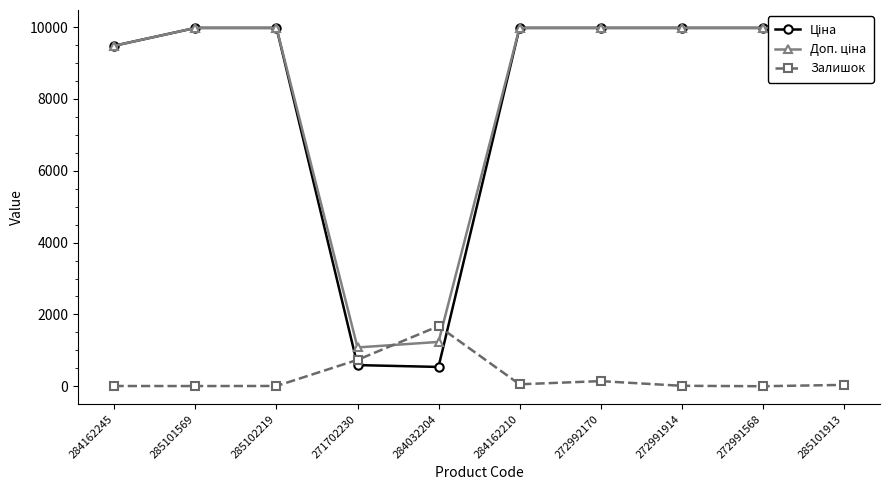

True or false: Доп. ціна and Ціна intersect in this chart.

False